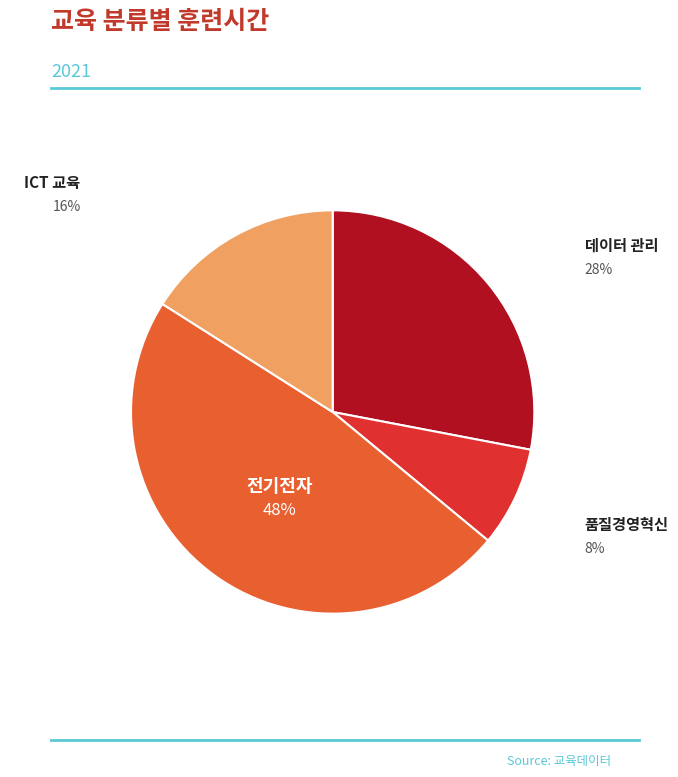

To the nearest percent, what percentage of the pie is 품질경영혁신?

8%